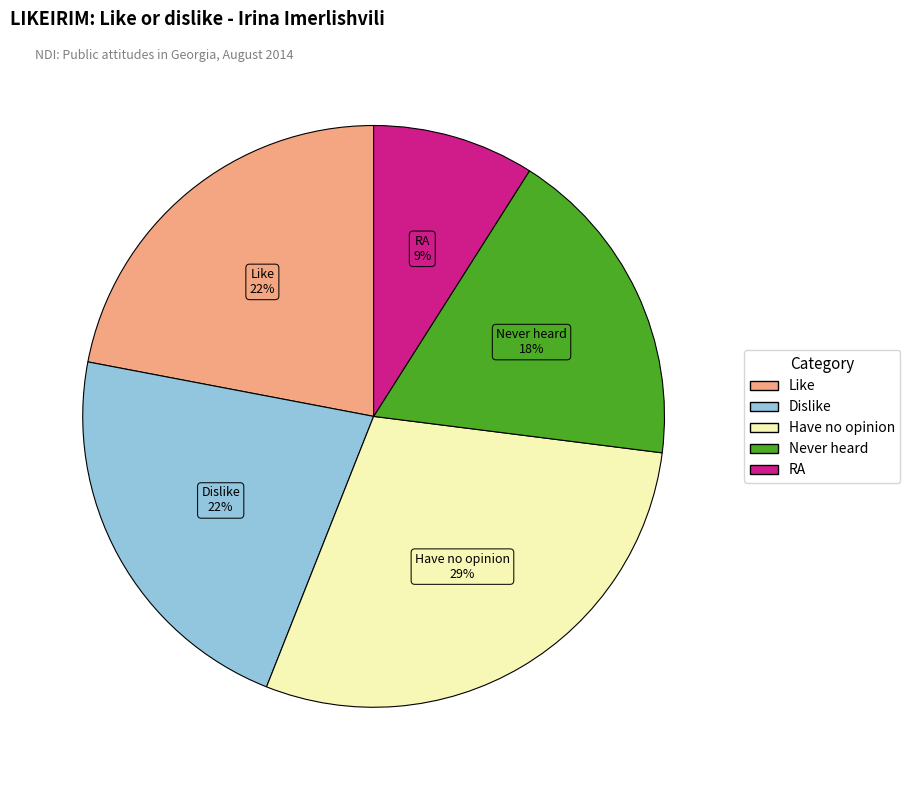

Does any single category account for the majority?

No